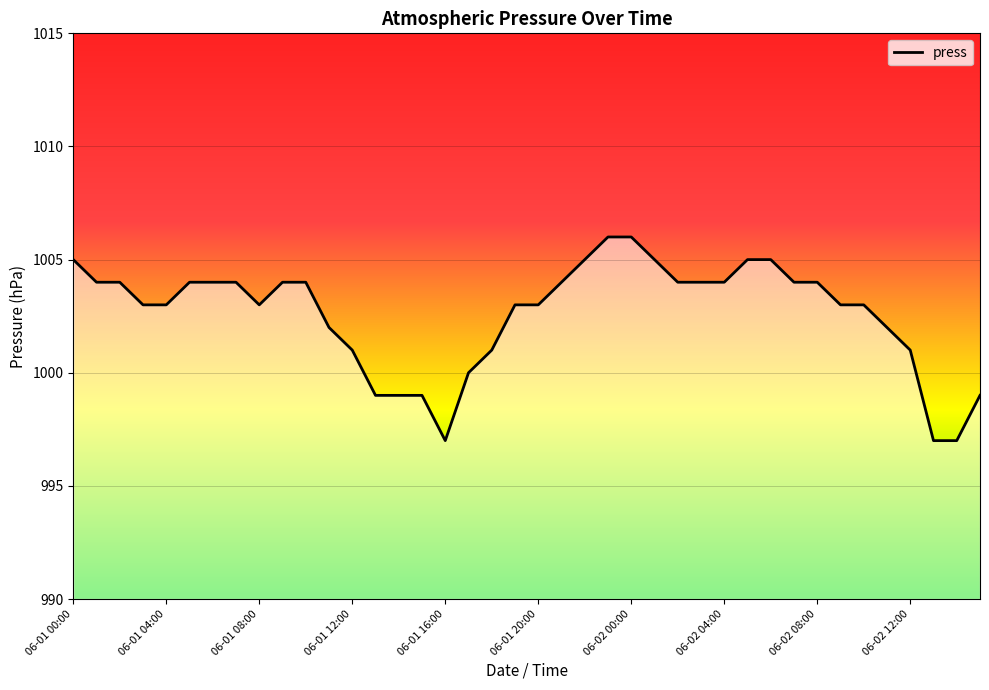

What is the maximum value shown in the chart?

1006